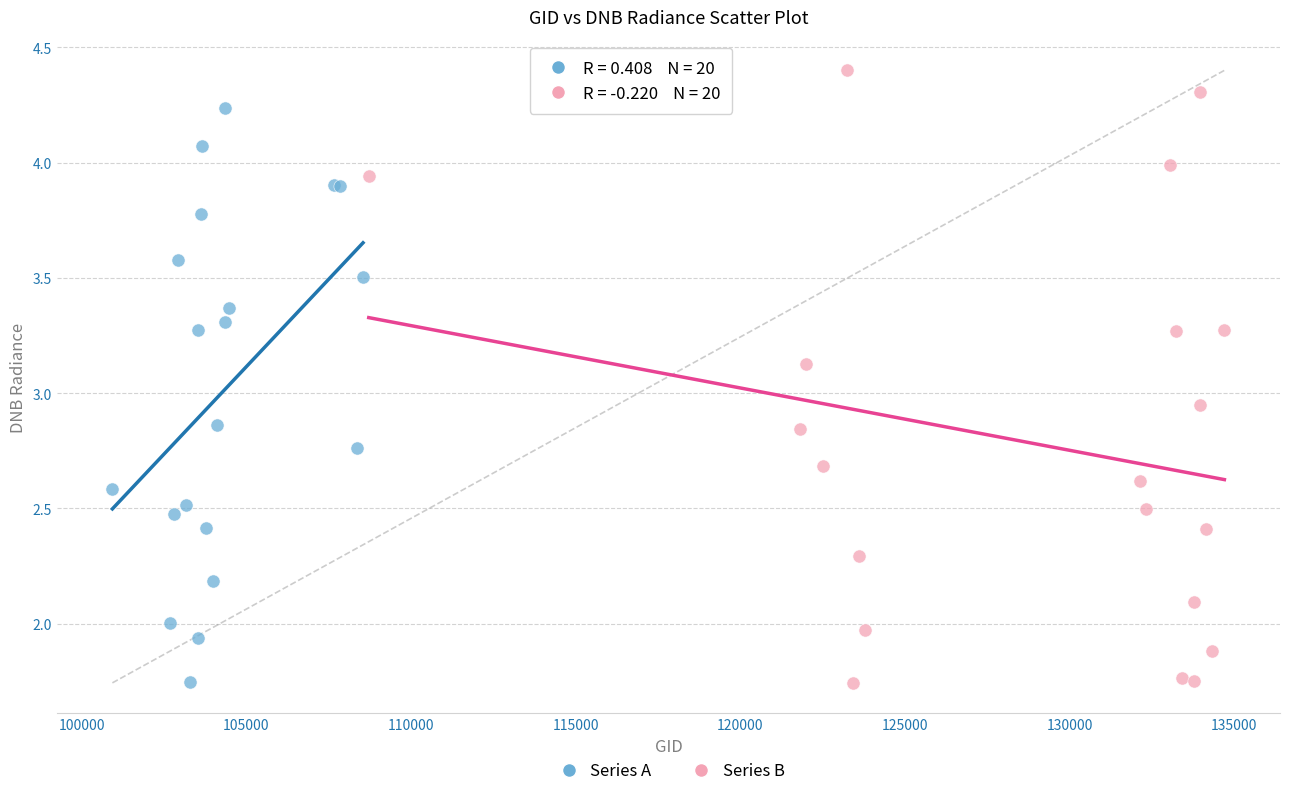

What are all the series names shown in the legend?

Series A, Series B